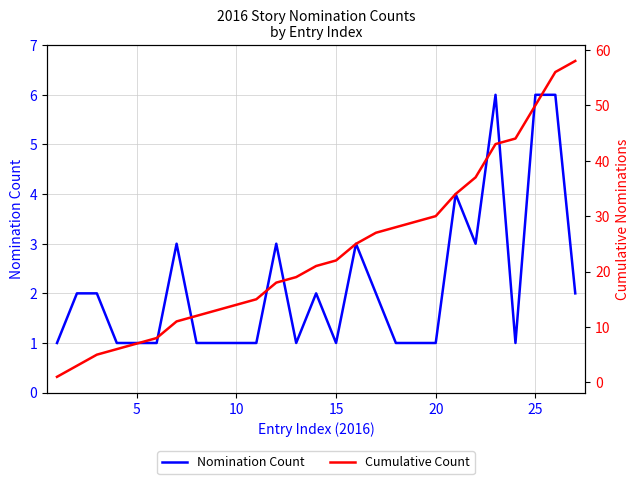

Reading left to right, extract all data points from this chart.

Nomination Count: 1	2	2	1	1	1	3	1	1	1	1	3	1	2	1	3	2	1	1	1	4	3	6	1	6	6	2
Cumulative Count: 1	3	5	6	7	8	11	12	13	14	15	18	19	21	22	25	27	28	29	30	34	37	43	44	50	56	58